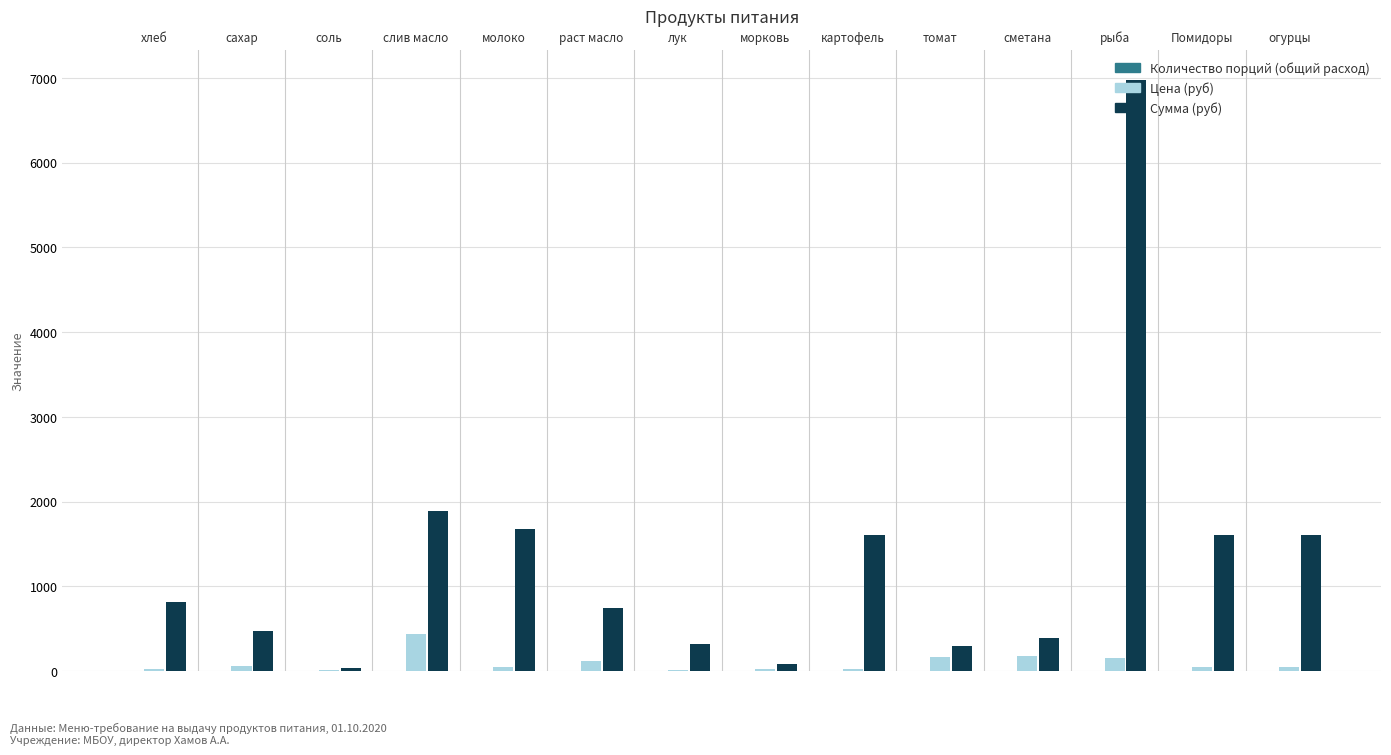

What is the maximum value for Сумма (руб)?

6981.0